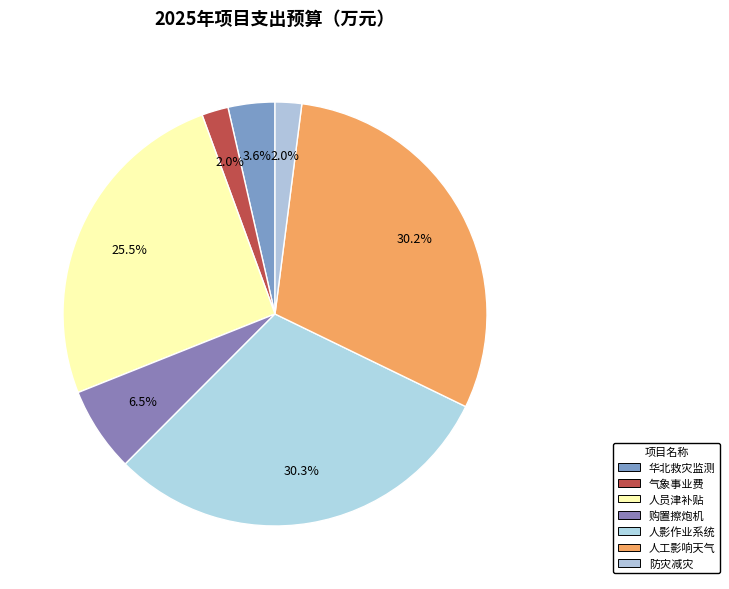

To the nearest percent, what is the difference between the largest and smallest slice percentages?

28%